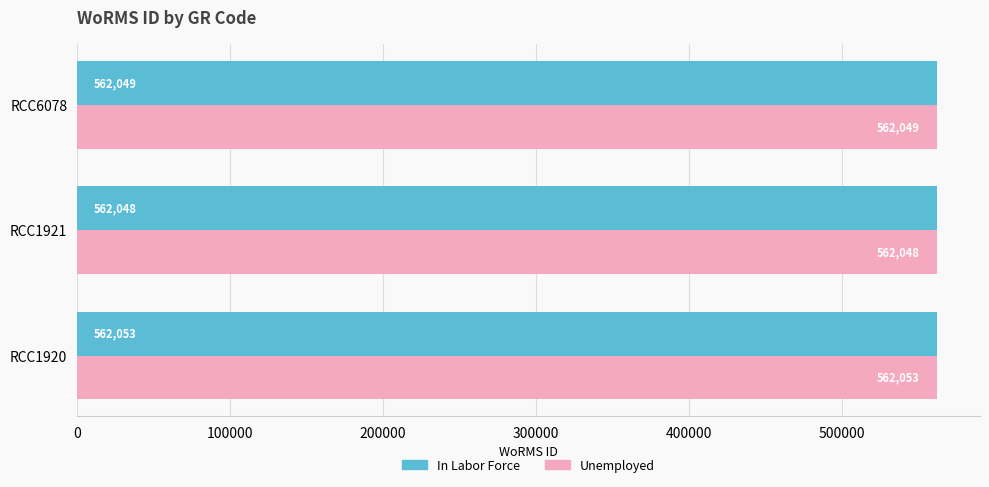

What is the average value of the In Labor Force series?

562050